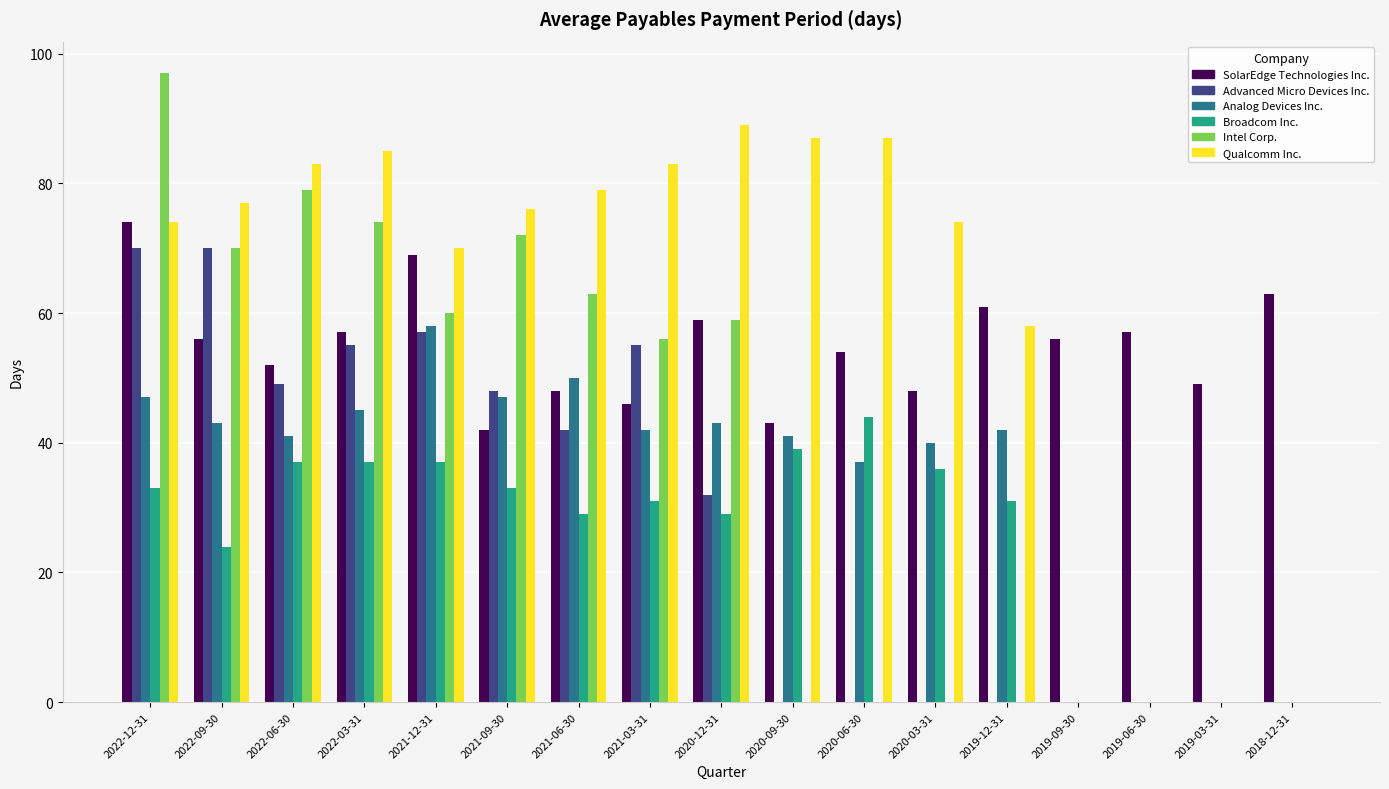

What is the spread (max minus min) of values at 2021-12-31?

33